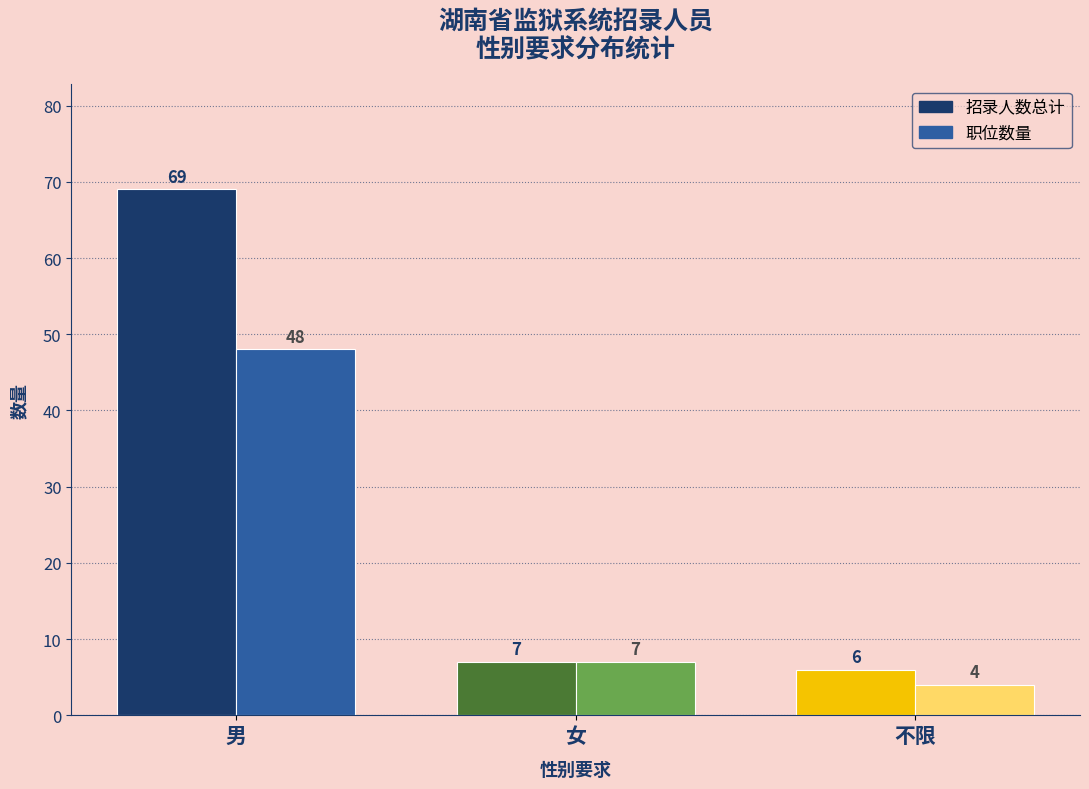

Reading right to left, extract all data points from this chart.

招录人数: 不限=6	女=7	男=69
职位数量: 不限=4	女=7	男=48